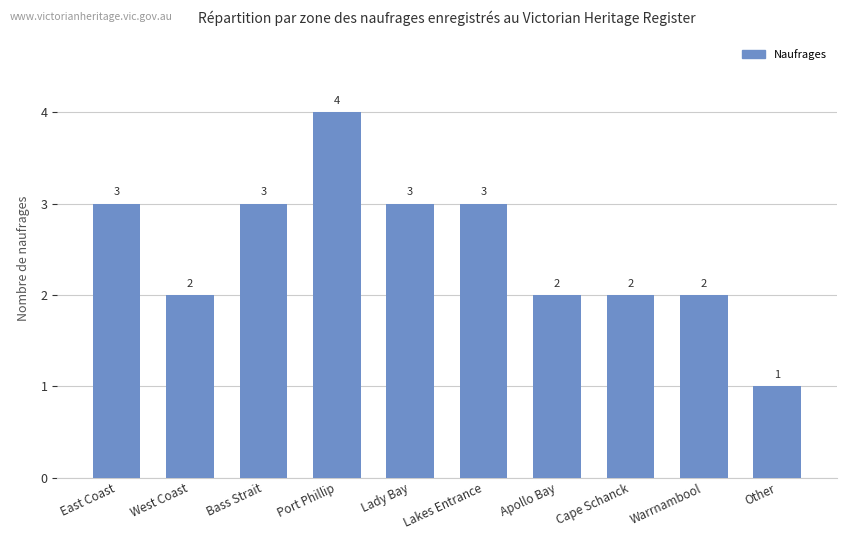

Count the values in the range 2 to 3.

8